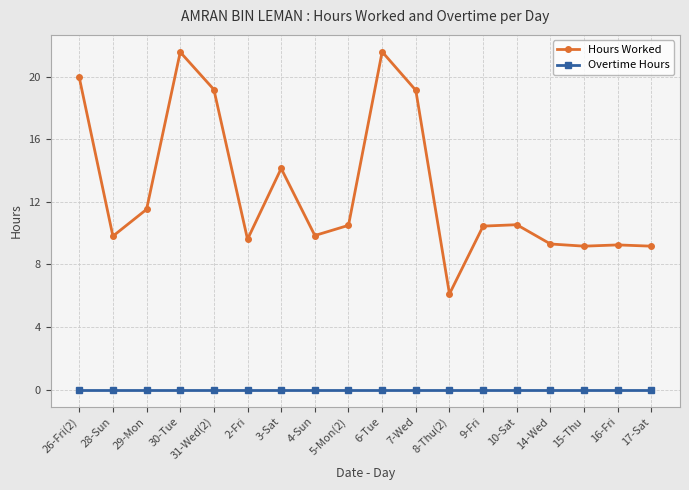

How many values in the Hours Worked series are below 10?

8